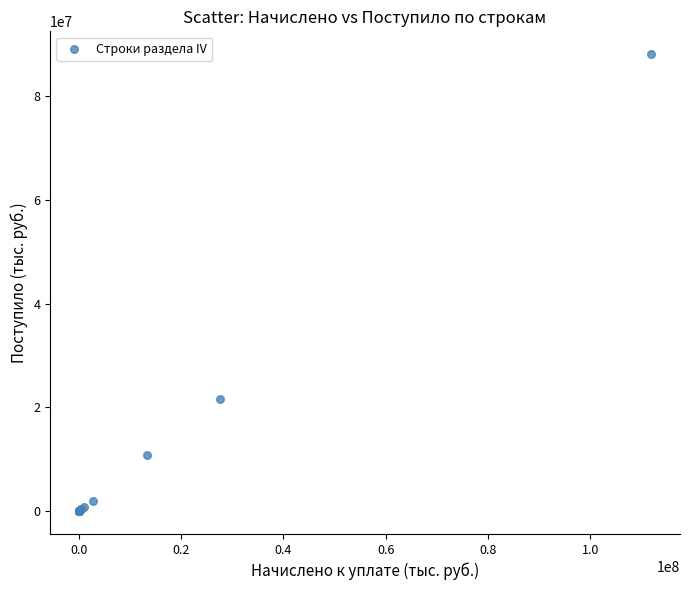

What Y value in the scatter plot is closest to 44030561?

21534704